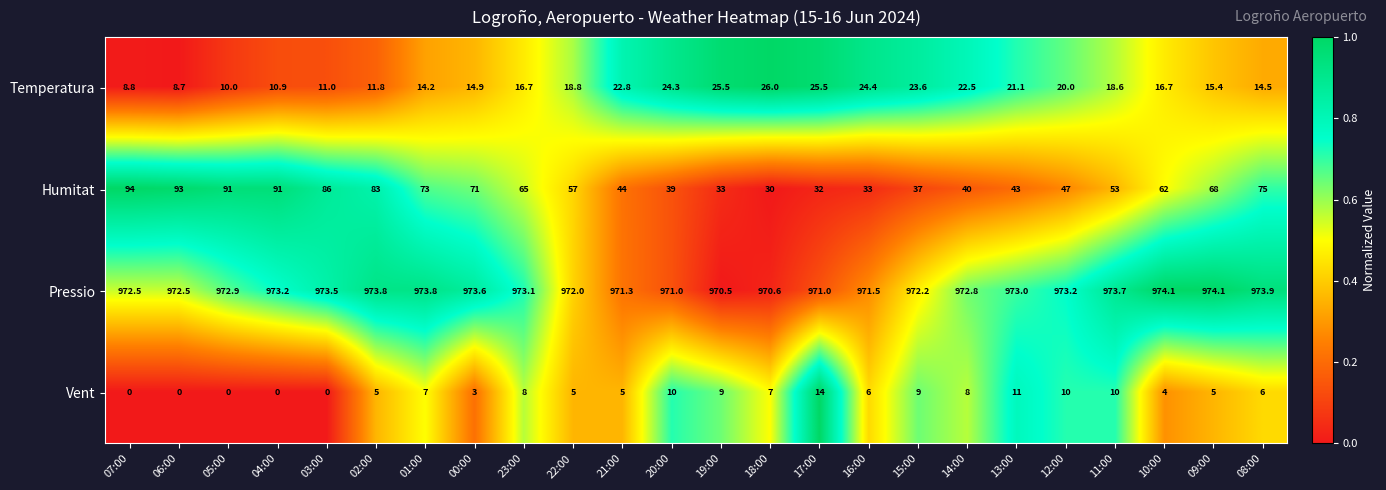

Which series has the largest total across all categories?

Pressio